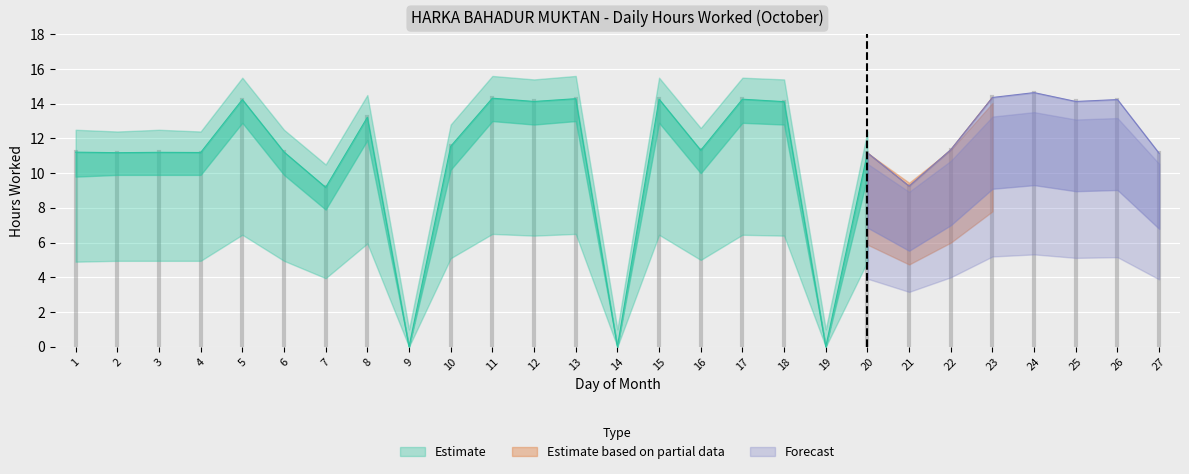

Read the value at 20.

11.2